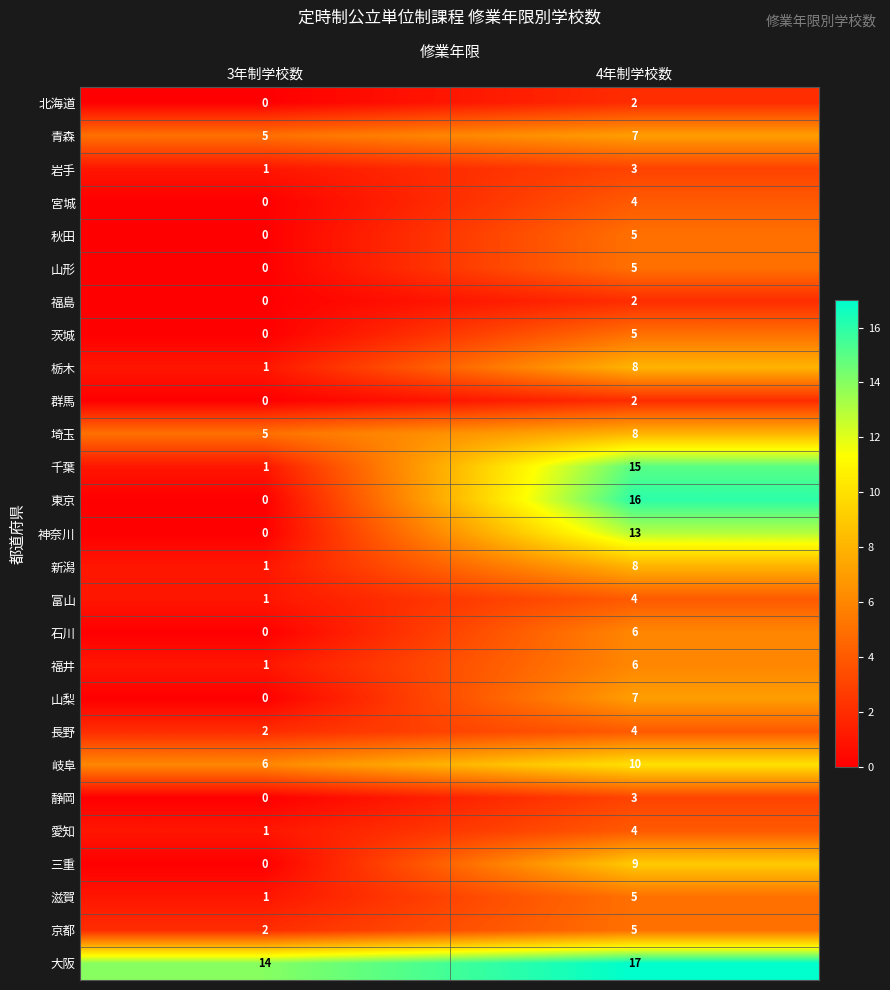

The 石川 series shows 0 at 3年制学校数. True or false?

True